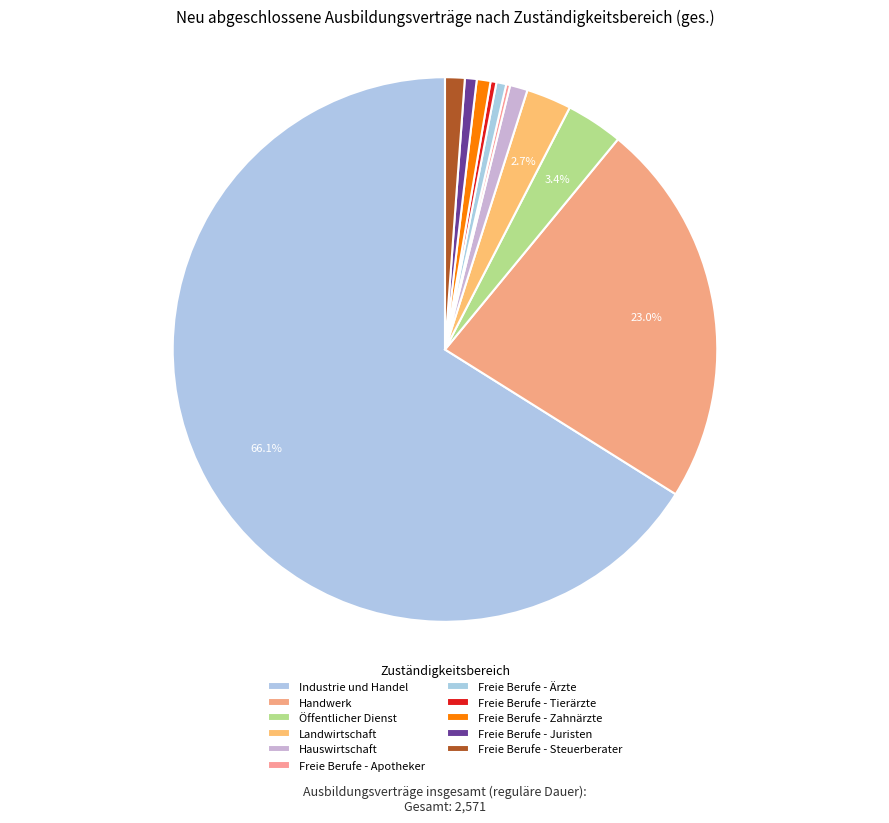

Between Hauswirtschaft and Industrie und Handel, which is larger?

Industrie und Handel